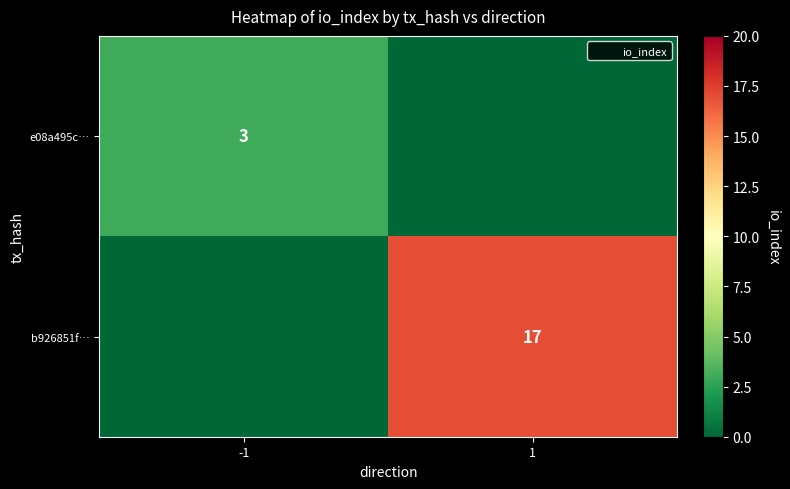

The value of b926851f… at 1 is 11. True or false?

False